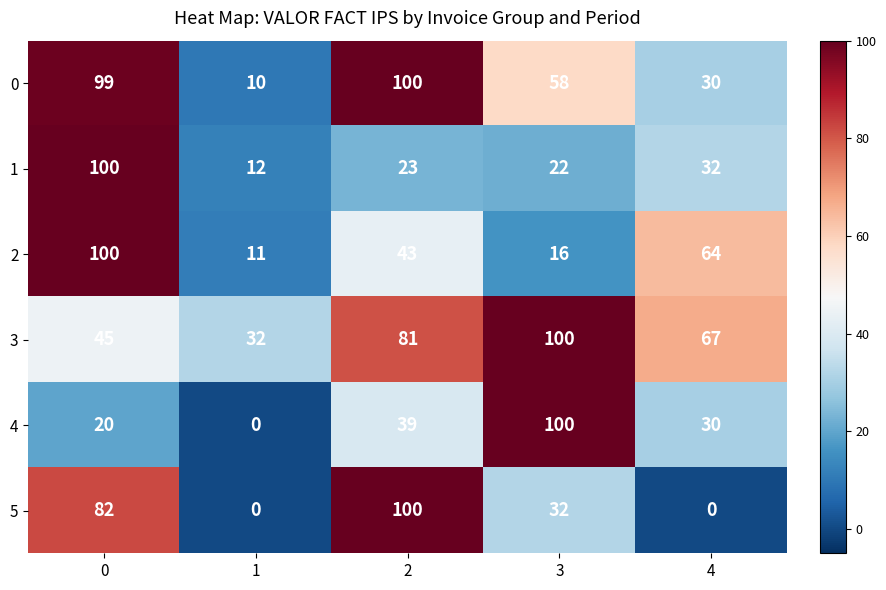

Count the number of categories in the chart.

5